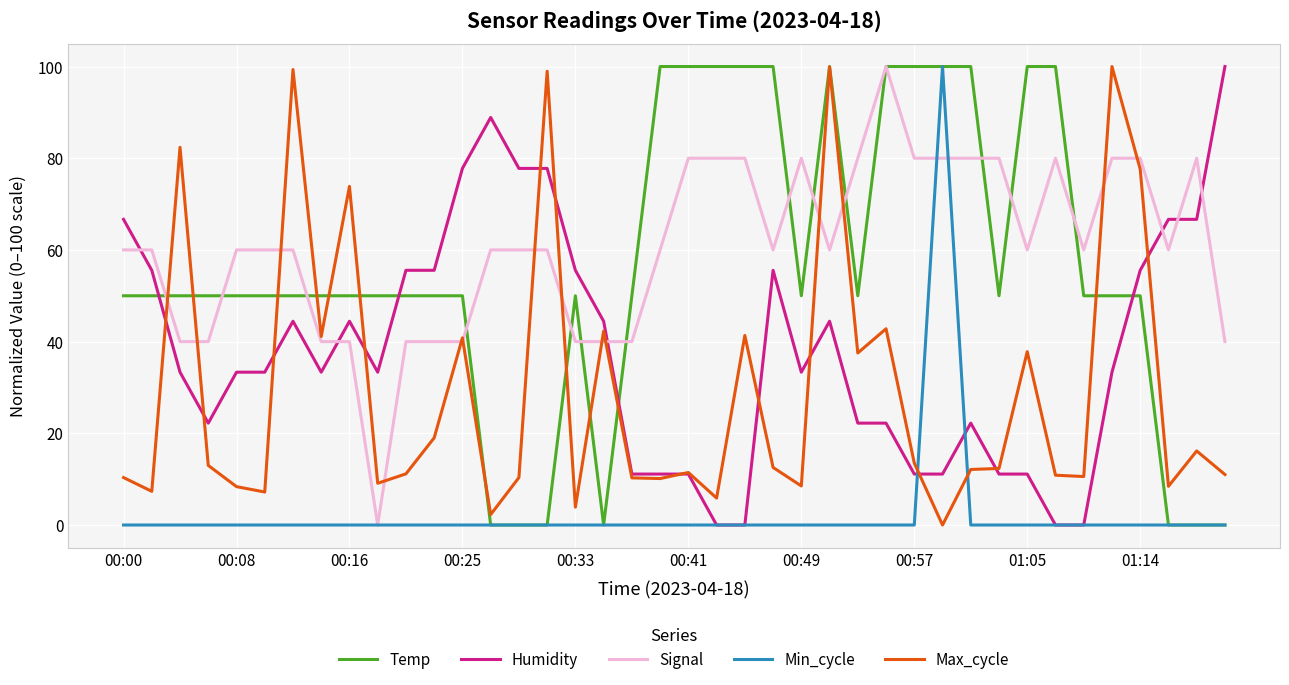

Which series ends up on top after the final intersection of Min_cycle and Max_cycle?

Max_cycle